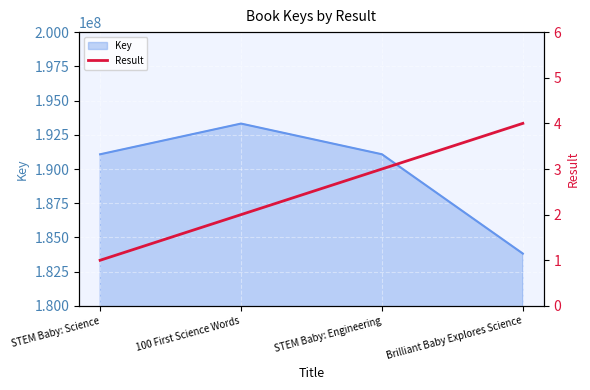

True or false: the data shows 2 at STEM Baby: Science.

False